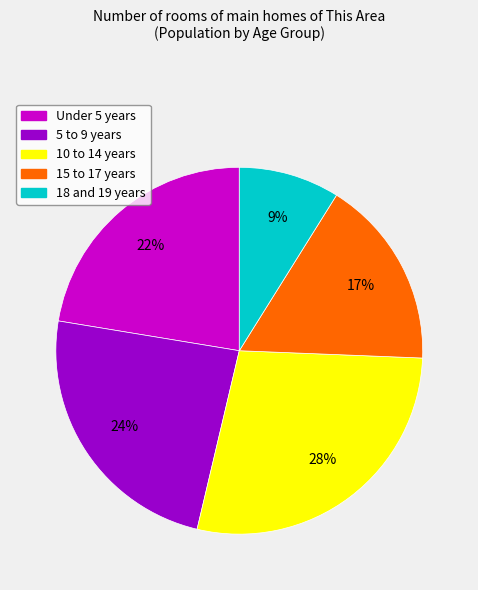

Does Under 5 years account for over 50% of the chart?

No